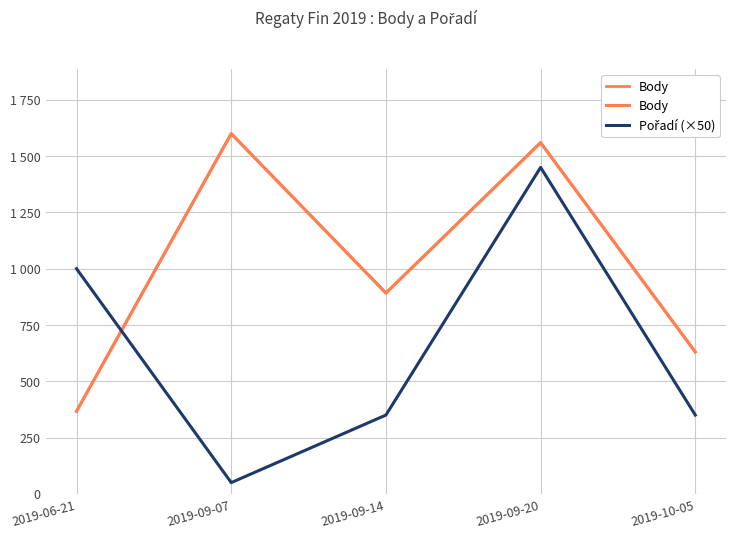

True or false: Body and Pořadí (×50) intersect in this chart.

True